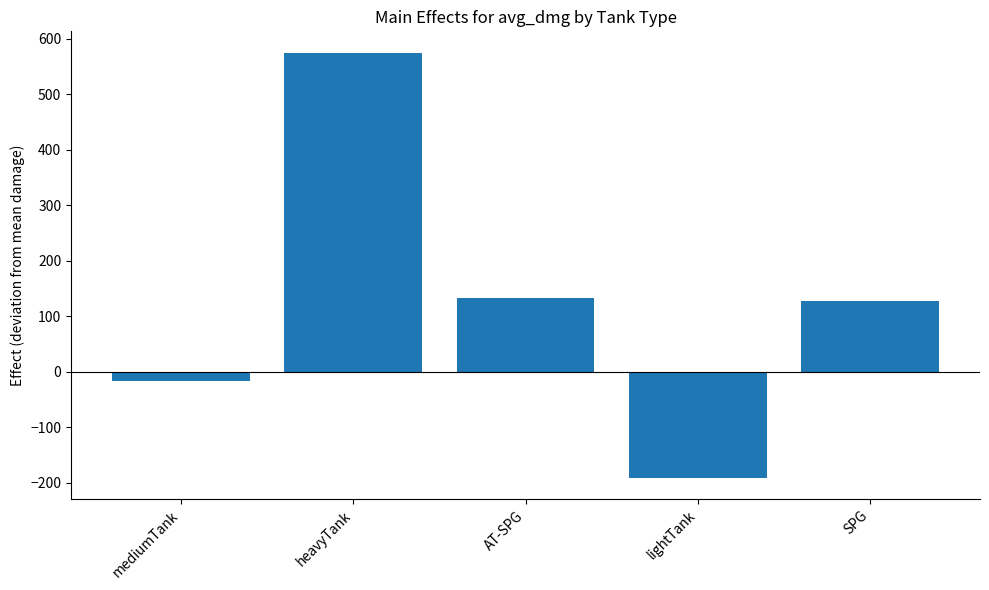

Reading right to left, what are all the values shown in this chart?

127.6	-191.7	132.8	574.6	-16.1